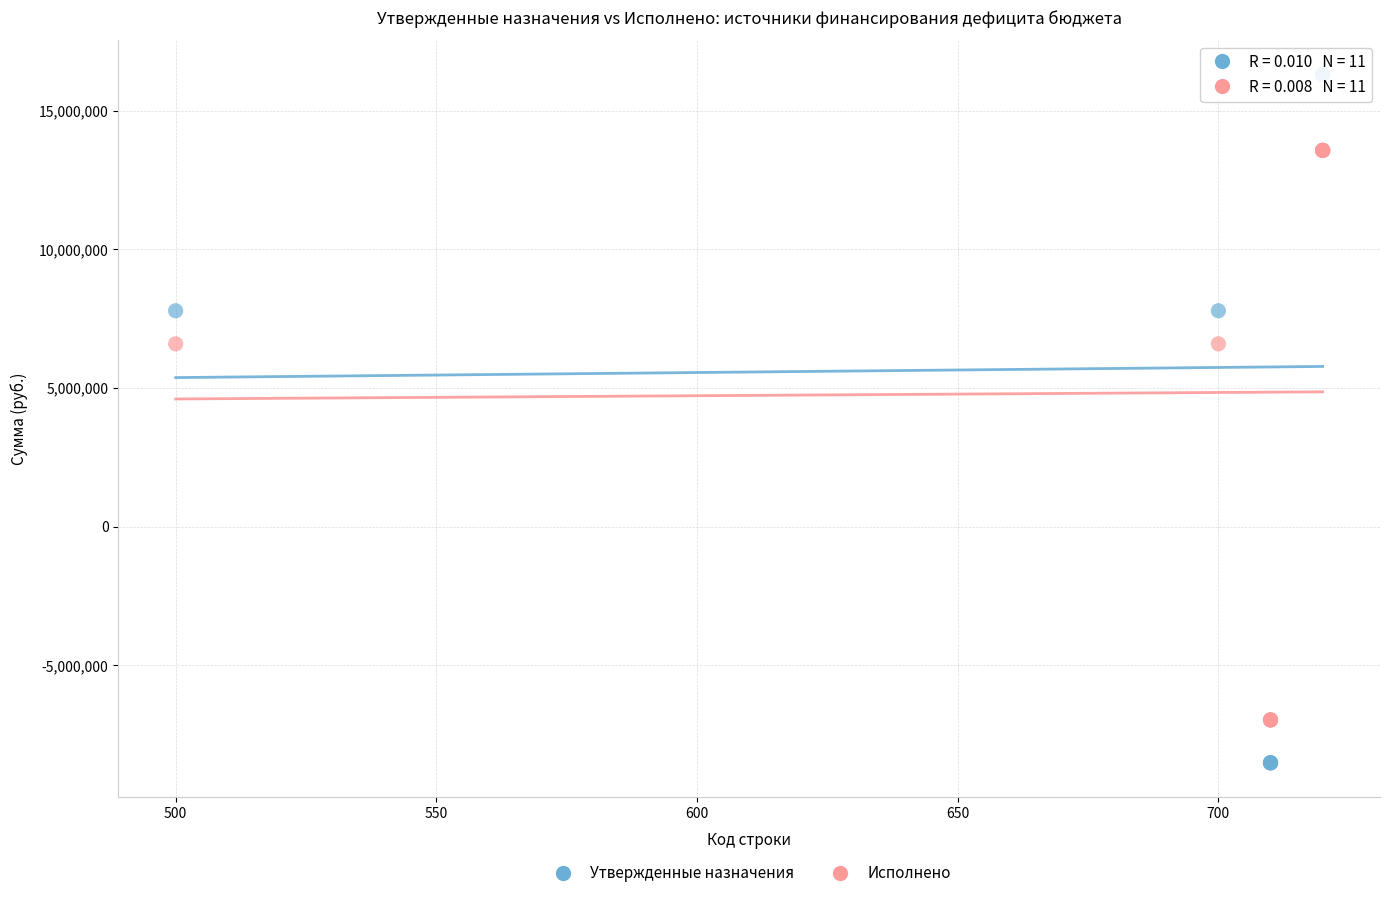

Which series reaches the maximum Y coordinate?

Утвержденные назначения